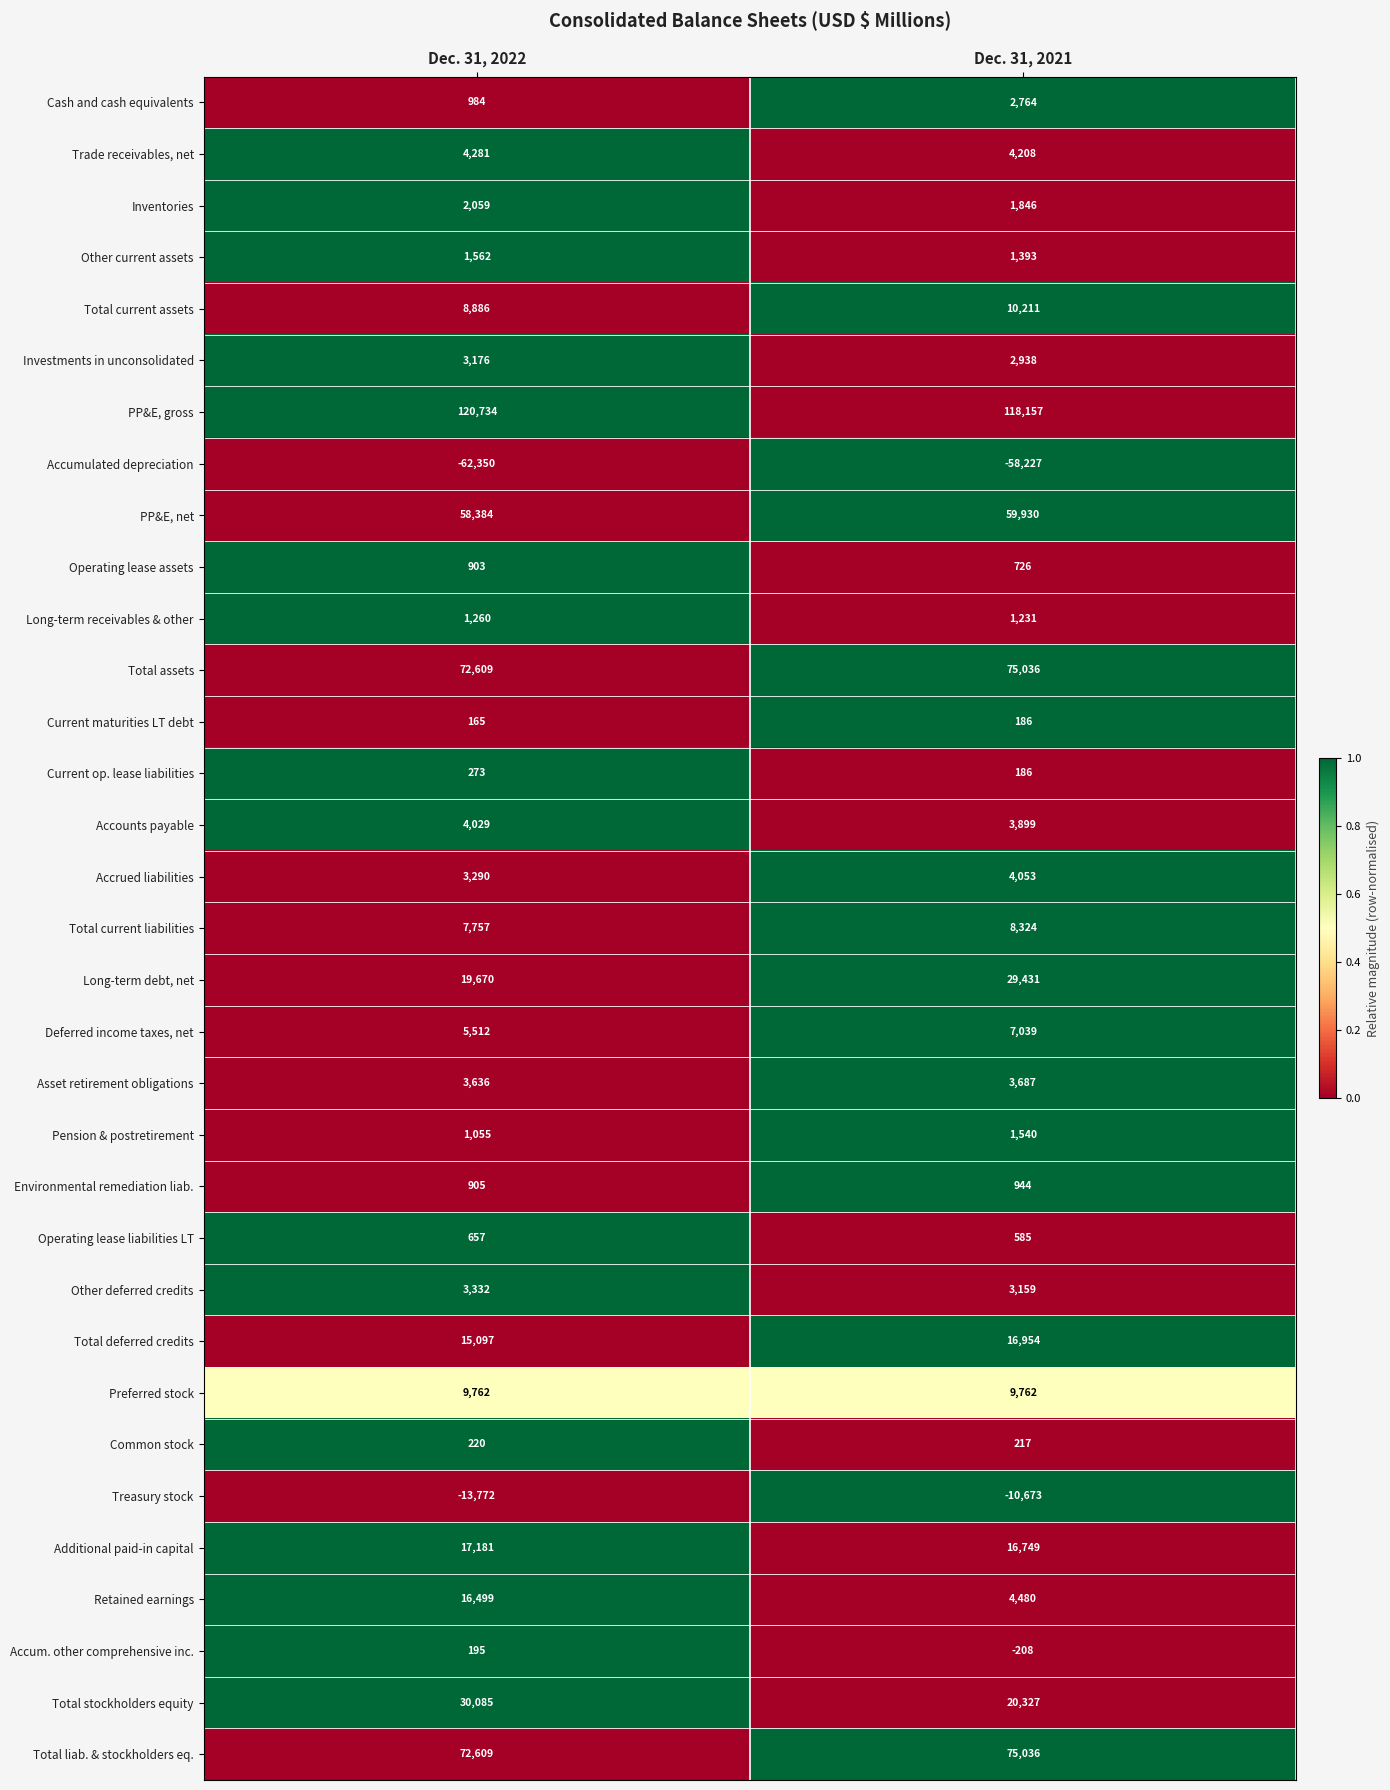

True or false: Deferred income taxes, net has a value of 5512 at Dec. 31, 2022.

True